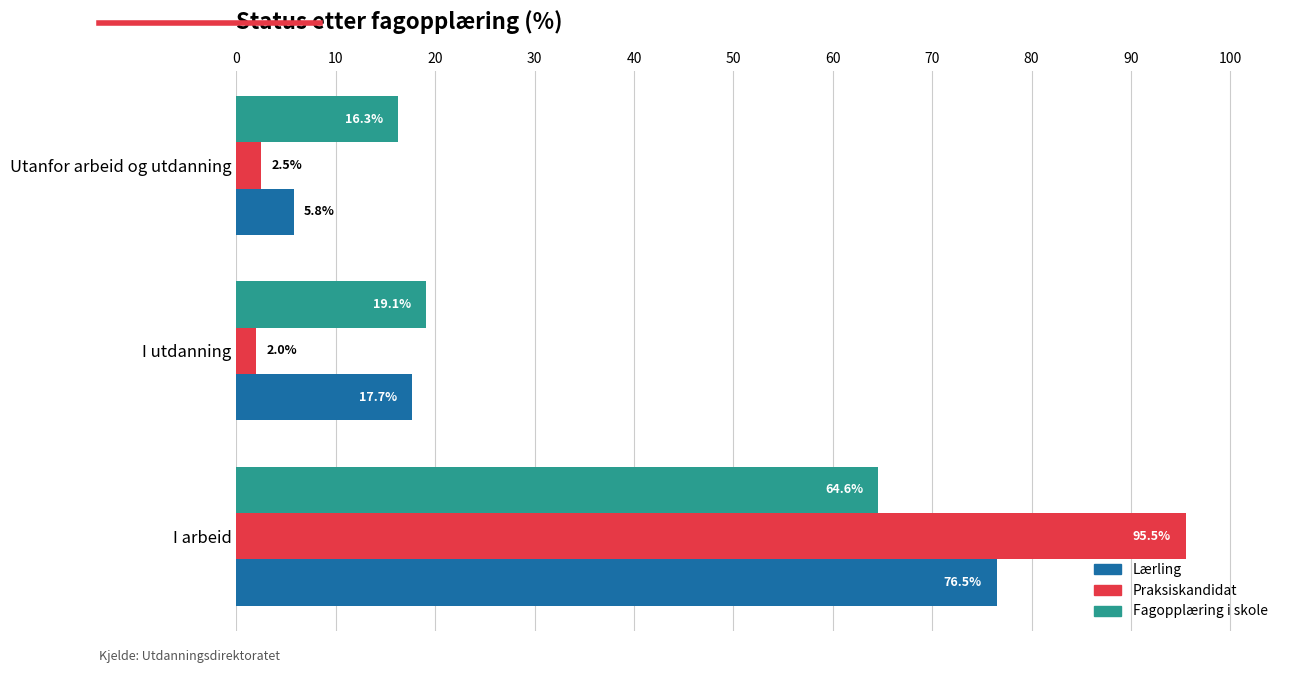

What is the difference between the second highest and minimum values in the Fagopplæring i skole series?

2.8